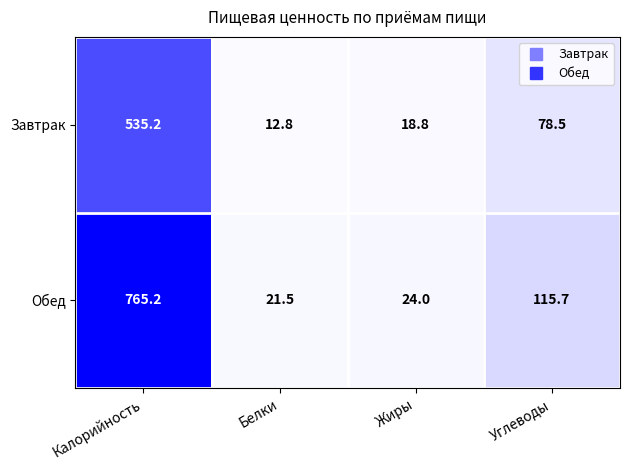

Reading right to left, what are all the values shown in this chart?

Завтрак: 78.5	18.8	12.8	535.2
Обед: 115.7	24.0	21.5	765.2